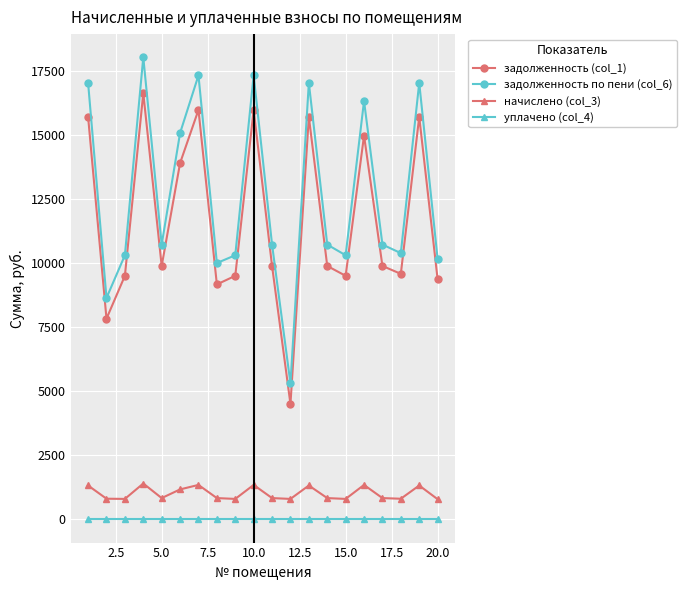

What is the value of the задолженность (col_1) point at the 17th from the left?

9888.0